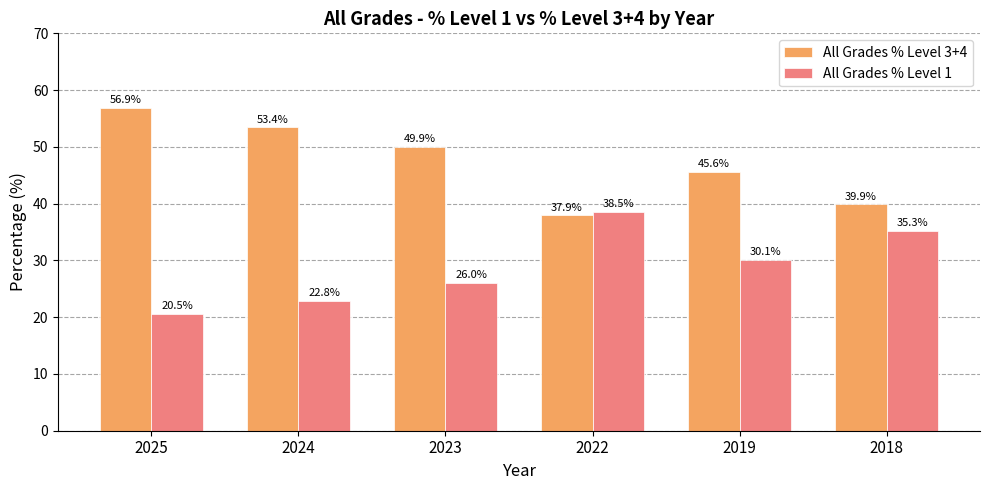

What is the difference between the second highest and second lowest values in the All Grades % Level 1 series?

12.4